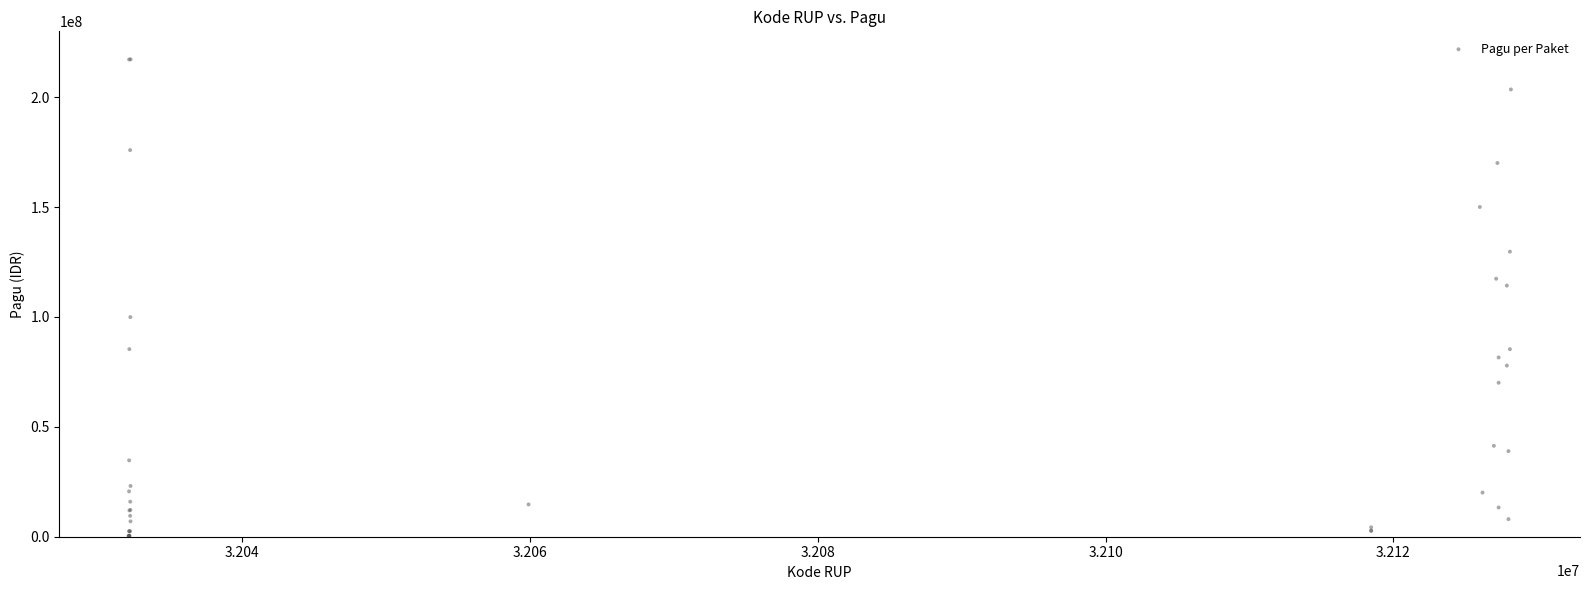

What Y value in the scatter plot is closest to 108830000?

114296000